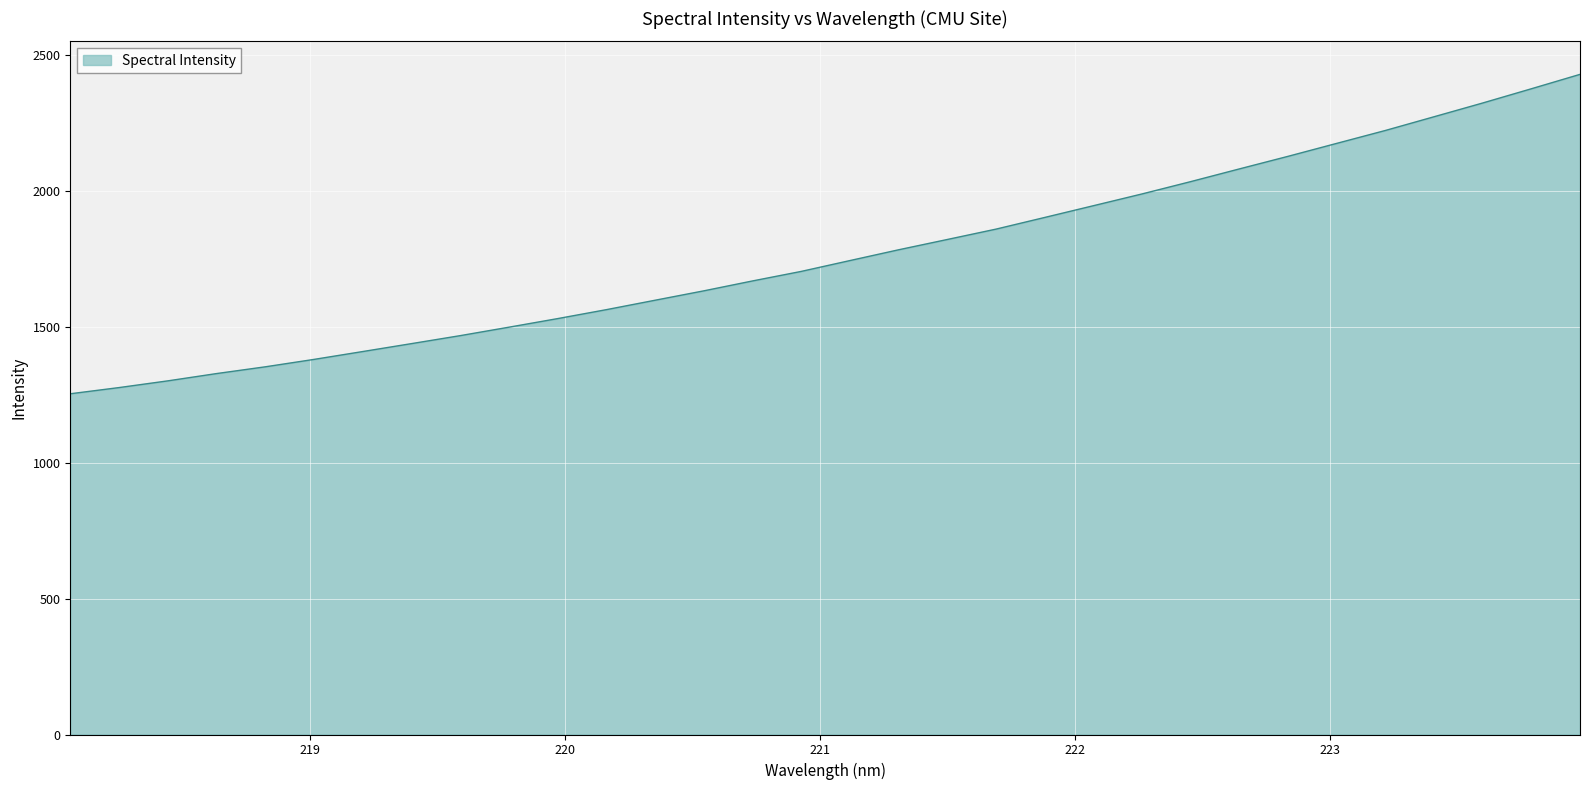

What is the maximum value shown in the chart?

2428.1